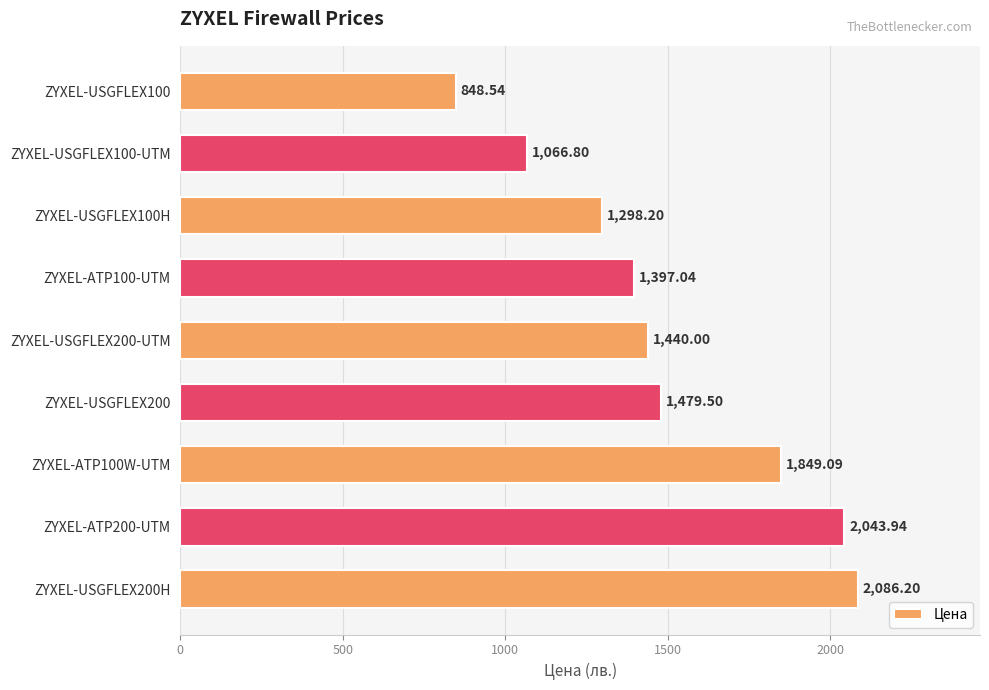

Which label corresponds to the largest value in the chart?

ZYXEL-USGFLEX200H